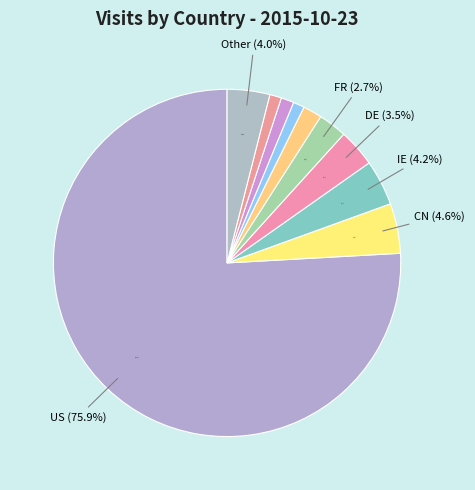

Between IE and GB, which is larger?

IE